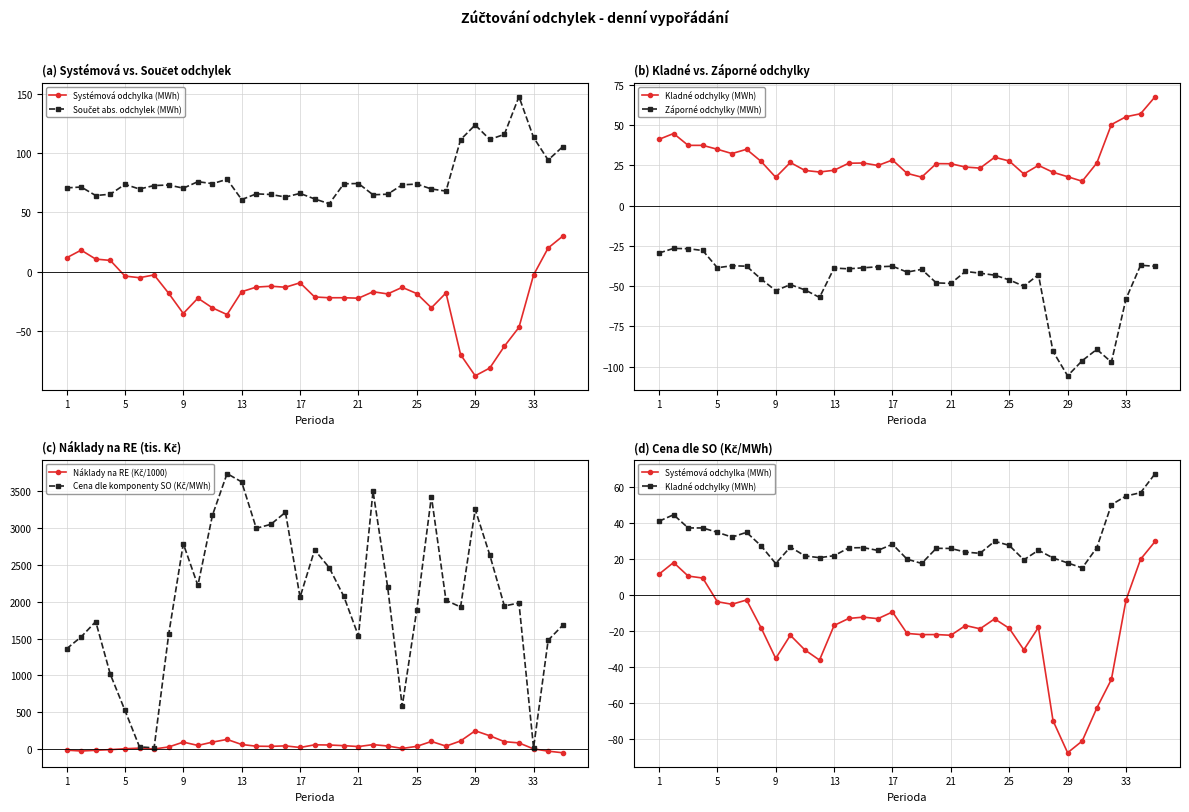

True or false: Součet abs. odchylek (MWh) and Náklady na RE (Kč/1000) cross at least once.

True